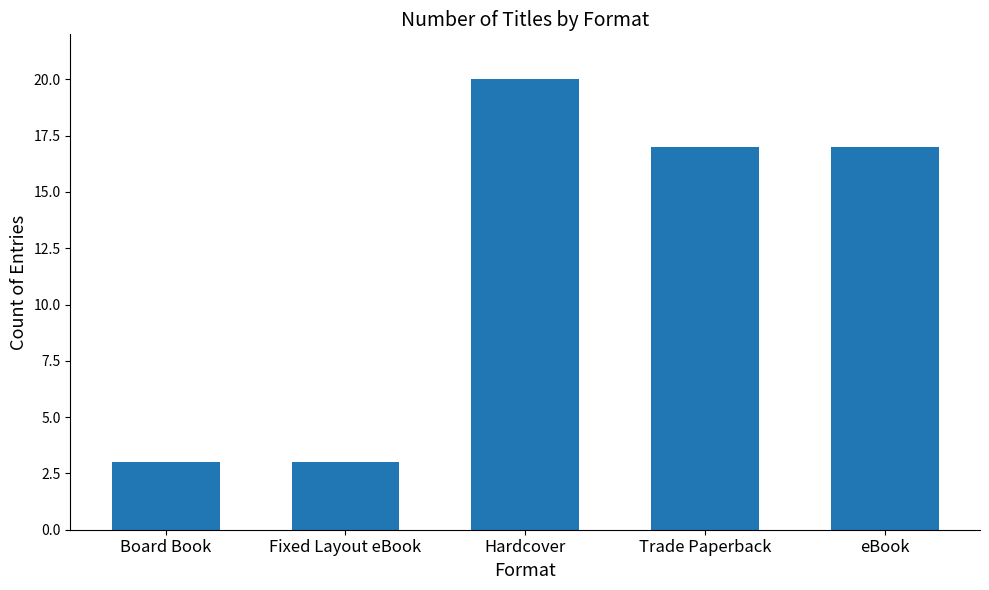

How many bars are there in total?

5